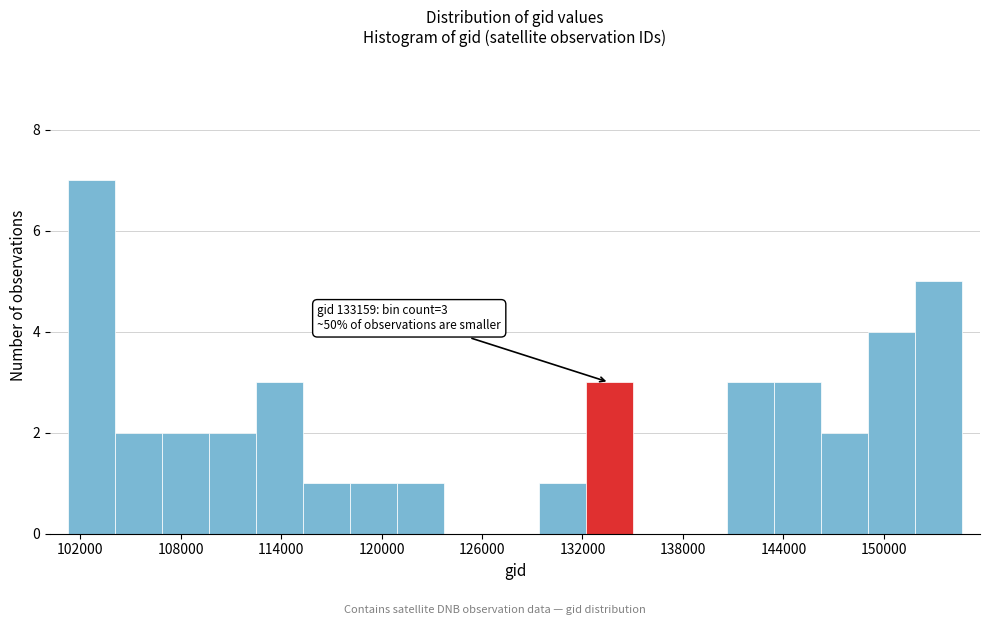

Around what value on the x-axis is the tallest bar? Give the approximate position of its centre, as read against the axis.

103000